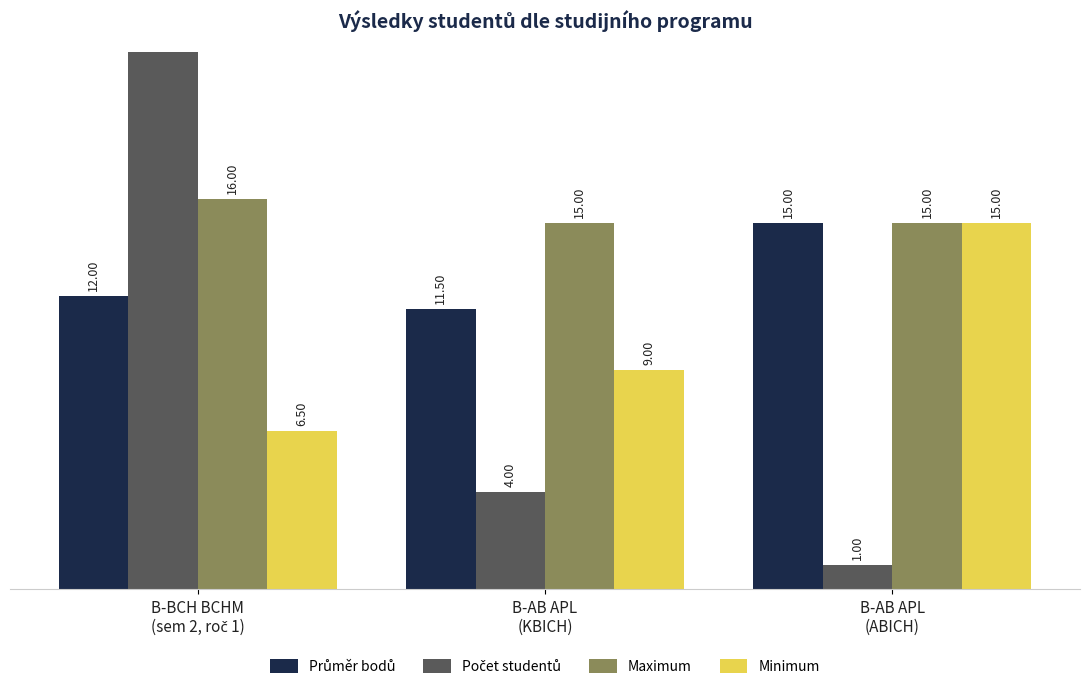

How many values in the Minimum series are below 9?

1